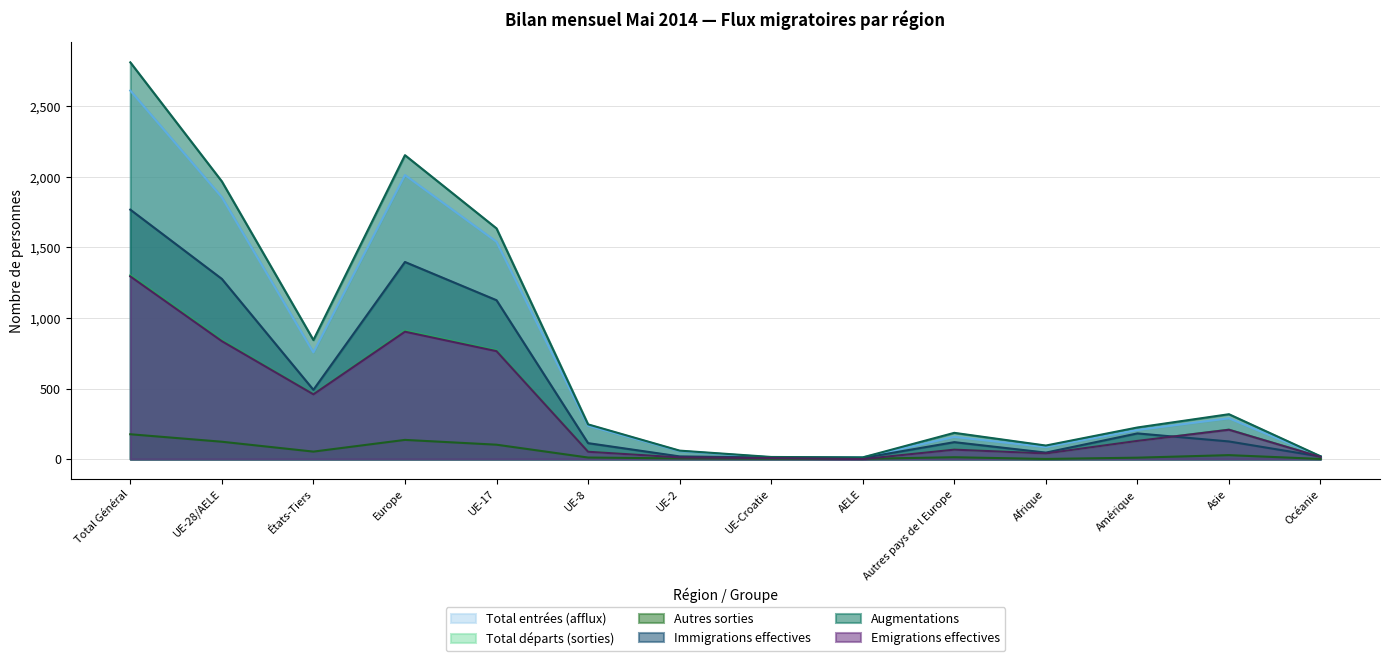

The value of Emigrations effectives at États-Tiers is 459. True or false?

True